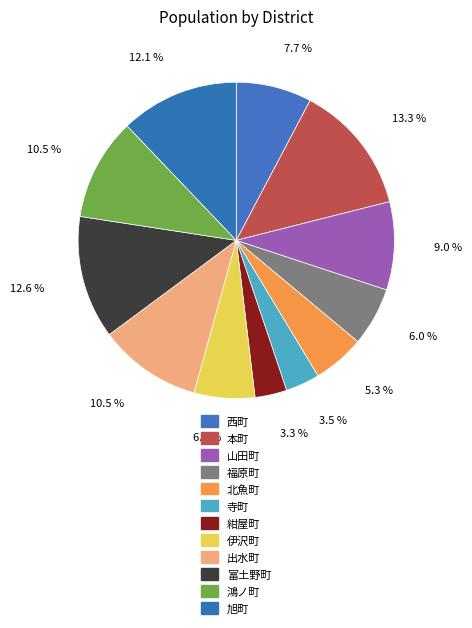

Count the number of slices in the pie.

12